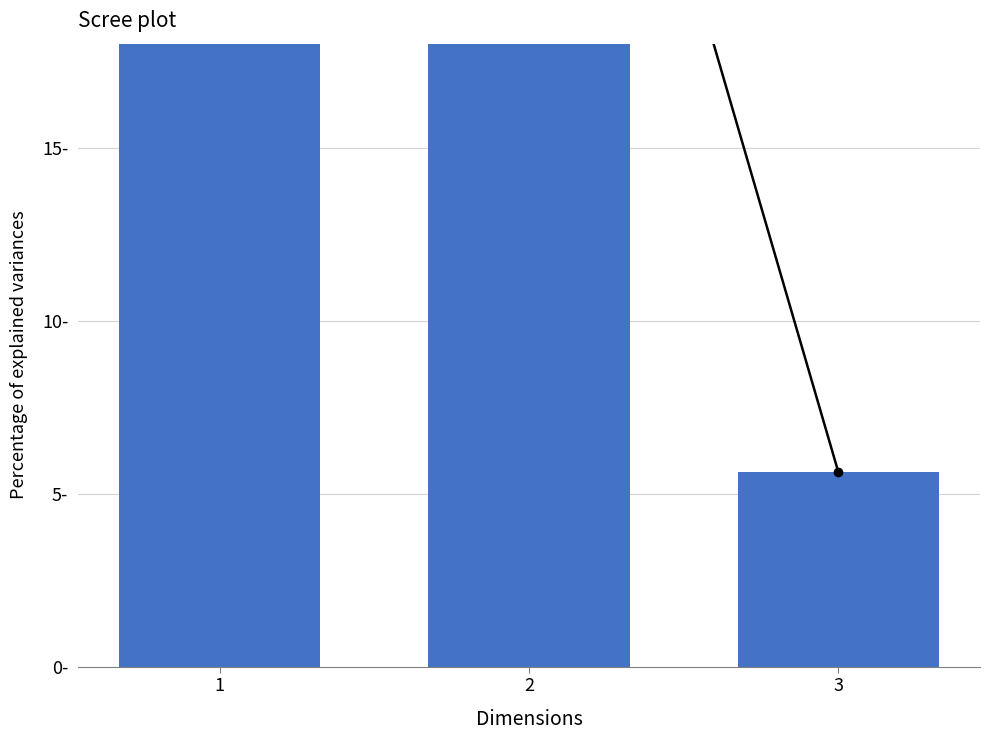

Reading right to left, list all the values displayed in this chart.

权重: 3=5.6	2=36.3	1=58.1
指标值: 3=5.6	2=36.3	1=58.1